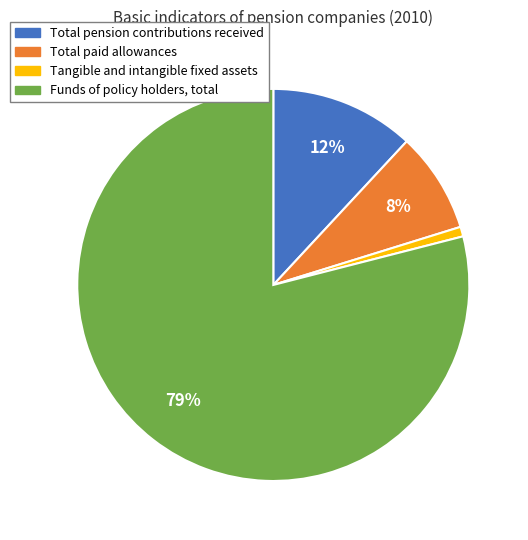

The Funds of policy holders, total slice represents 66% of the pie. True or false?

False